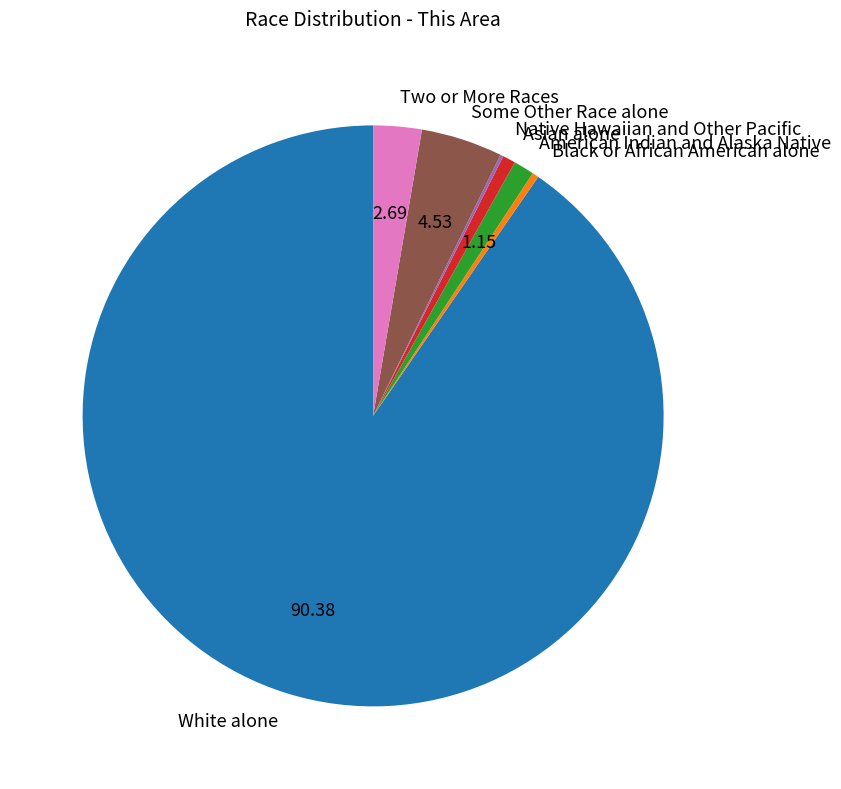

Which has a higher value, American Indian and Alaska Native or Black or African American alone?

American Indian and Alaska Native